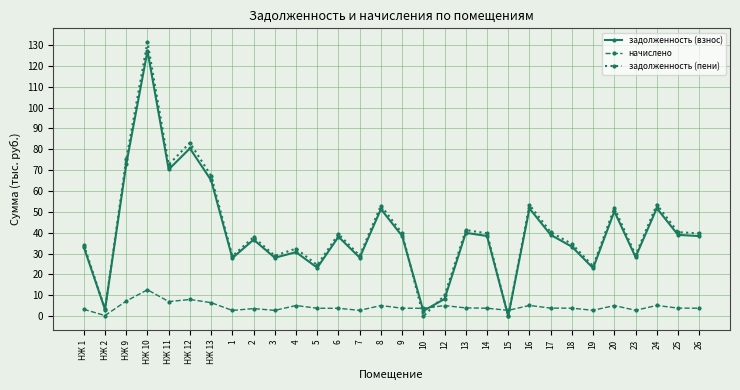

What is the minimum value for начислено?

0.3